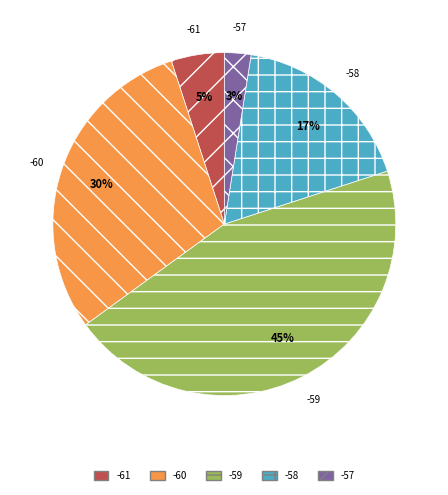

Which has a higher value, -57 or -60?

-60